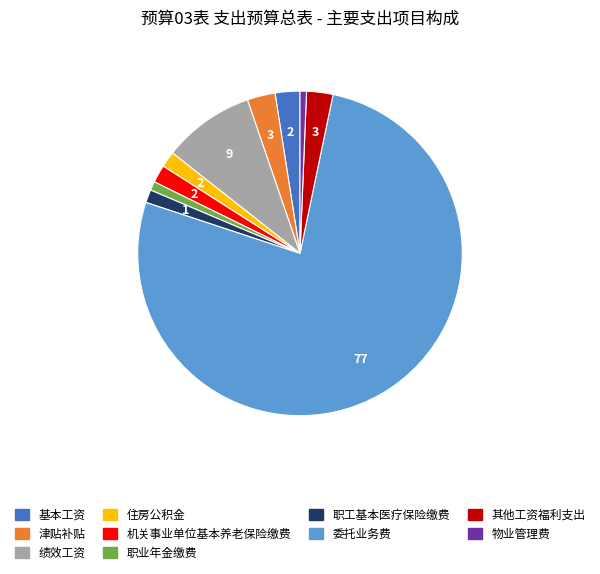

How many slices are in this pie chart?

10